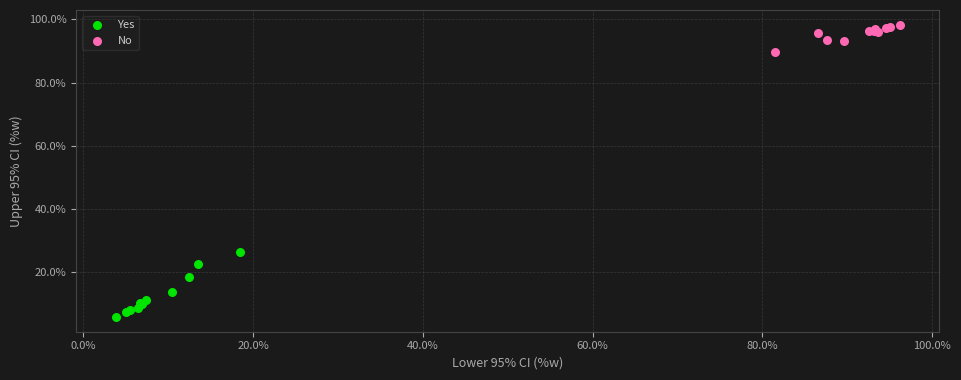

Which series contains the highest Y value?

No